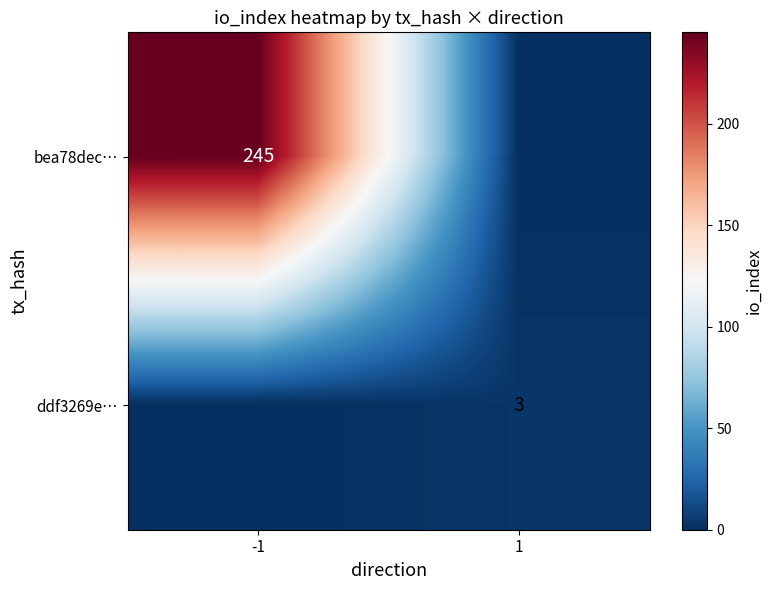

The bea78dec… series shows 330 at -1. True or false?

False